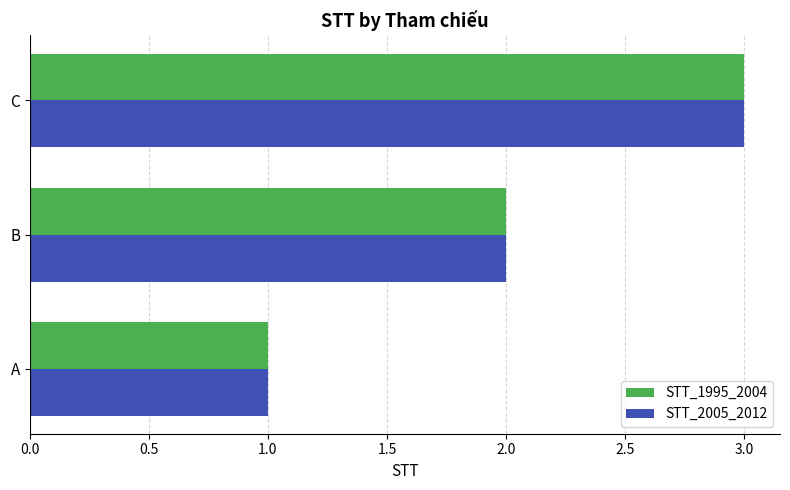

What is the sum of all STT_2005_2012 values?

6